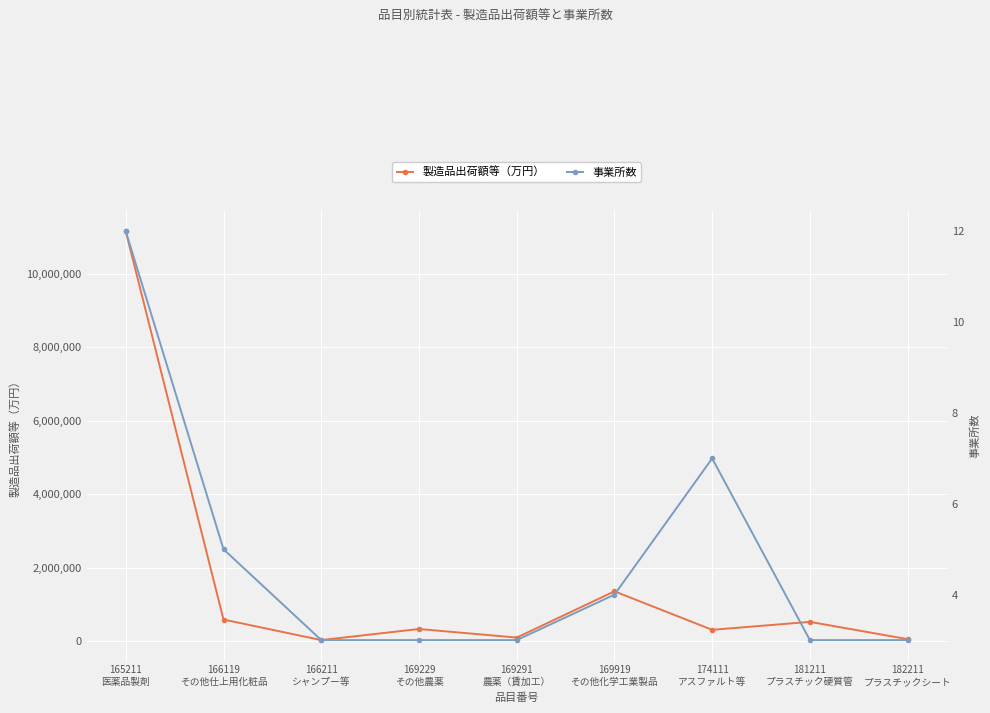

What is the spread (max minus min) of values at 181211
プラスチック硬質管?

519917